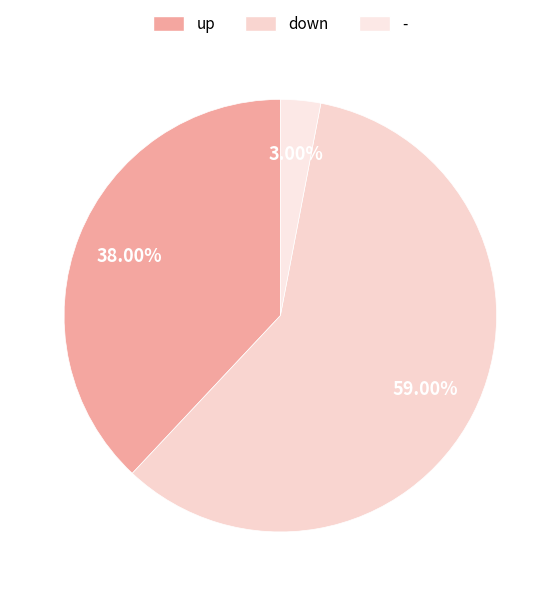

Is it true that - is 1% of the pie?

False